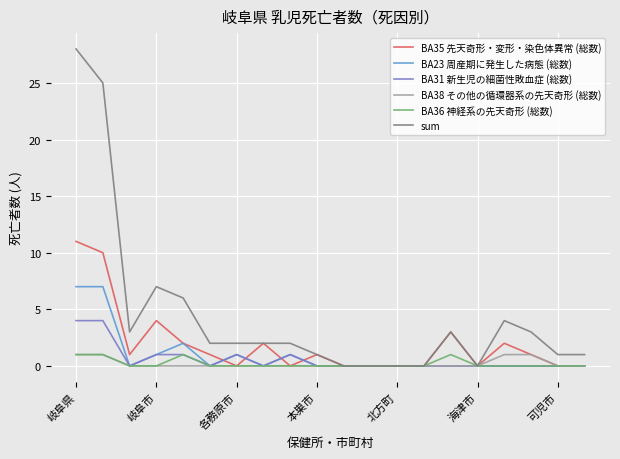

Which series has the widest spread of values?

sum